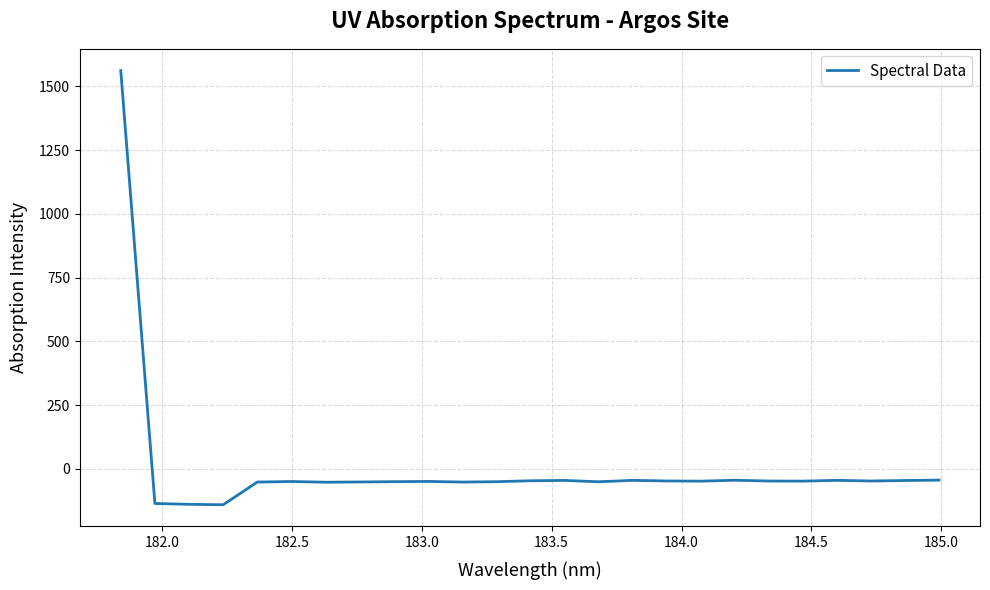

What is the minimum value shown in the chart?

-140.7